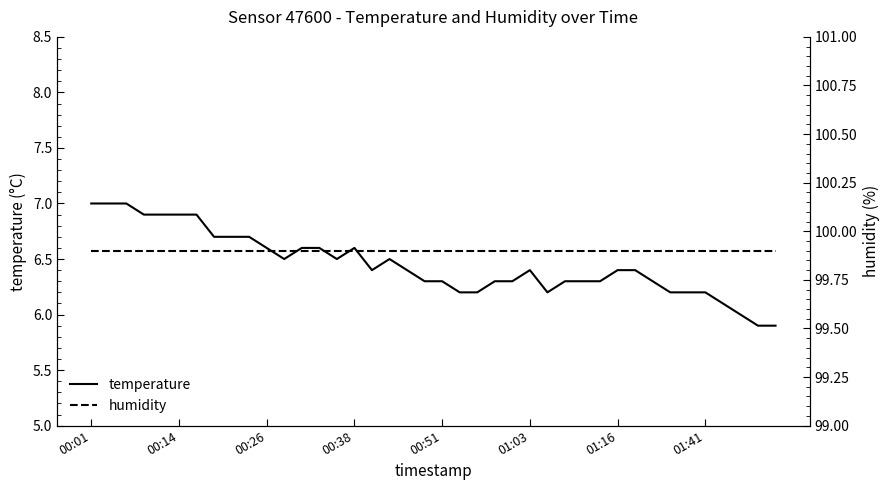

What is the difference between the second highest and second lowest values in the temperature series?

1.1